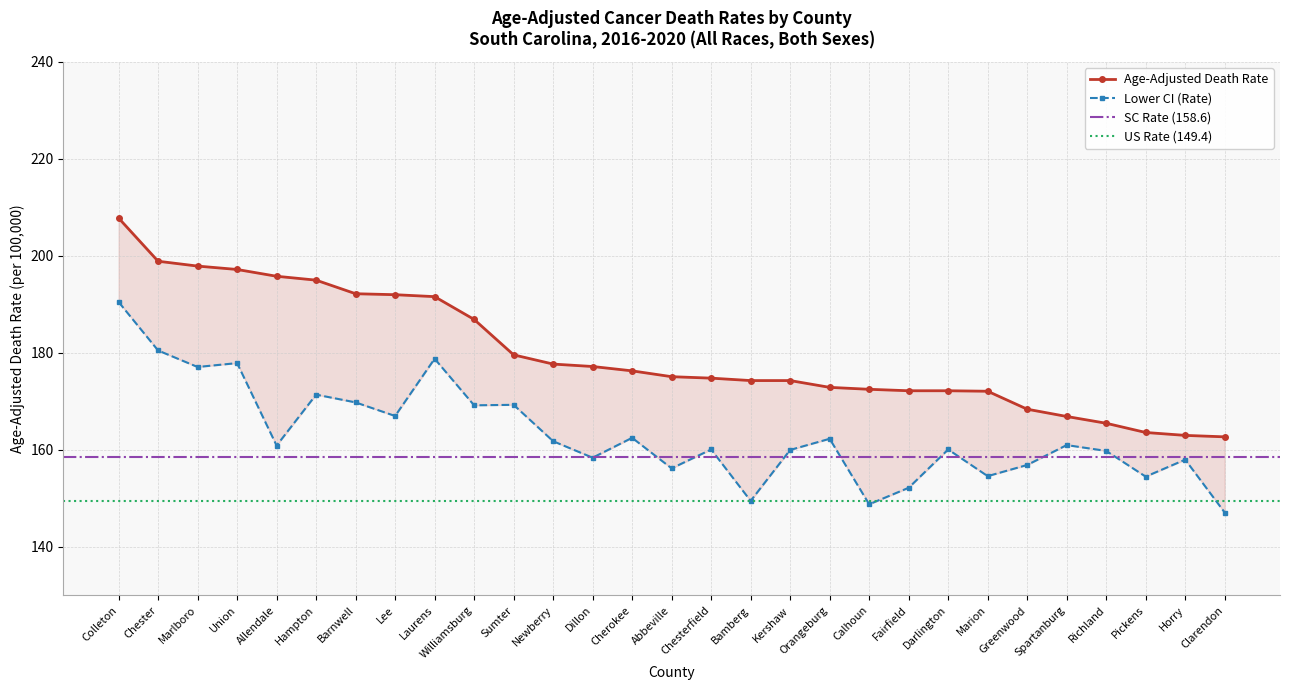

What is the highest value of the Lower CI (Rate) series?

190.5